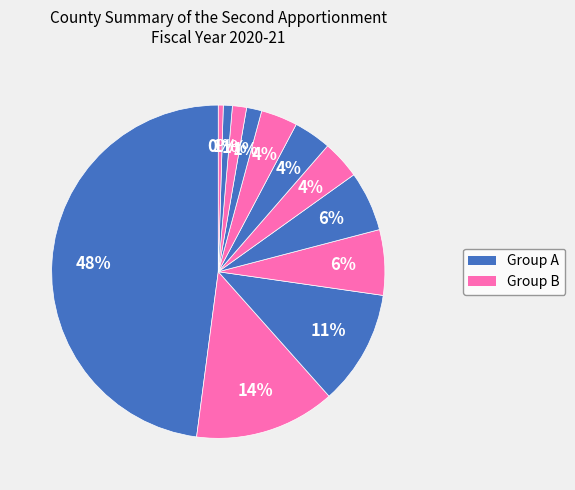

Is there any slice that represents more than half of the pie?

No